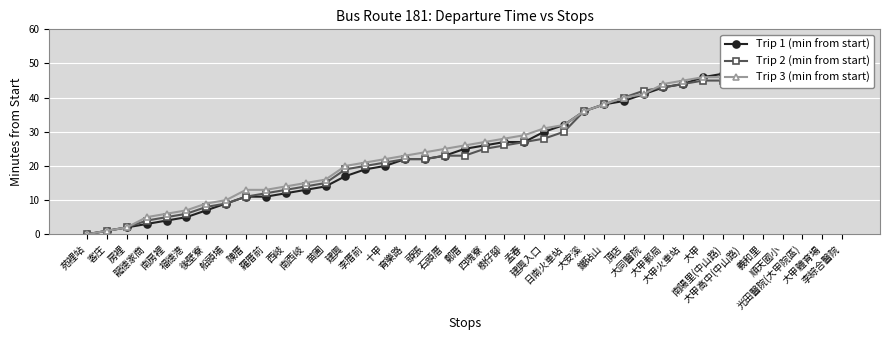

Rank the categories by Trip 2 (min from start) value from highest to lowest.

李綜合醫院, 光田醫院(大甲院區), 大甲體育場, 順天國小, 義和里, 大甲高中(中山路), 大甲, 南陽里(中山路), 大甲火車站, 大甲郵局, 大同醫院, 頂店, 鐵砧山, 大安溪, 日南火車站, 建興入口, 孟春, 樹仔腳, 四塊寮, 石頭厝, 鄭厝, 育樂路, 頭張, 十甲, 李厝前, 建興, 苗圃, 南西岐, 西岐, 羅厝前, 陳厝, 船頭埔, 後壁寮, 福德港, 南房裡, 龍德家商, 房裡, 客庄, 苑裡站